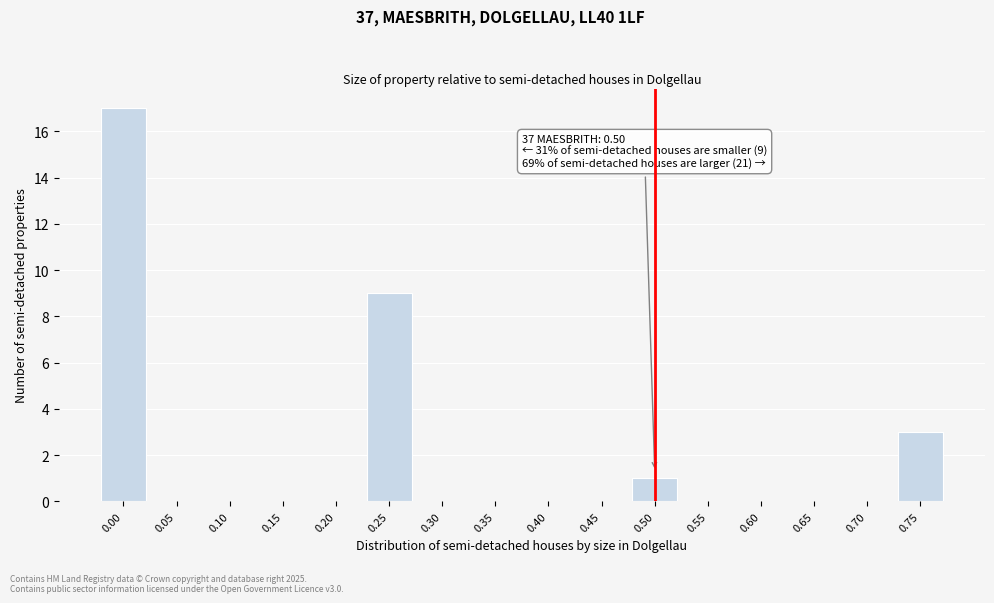

Reading right to left, transcribe all the data shown in this chart.

0.75=3	0.70=0	0.65=0	0.60=0	0.55=0	0.50=1	0.45=0	0.40=0	0.35=0	0.30=0	0.25=9	0.20=0	0.15=0	0.10=0	0.05=0	0.00=17